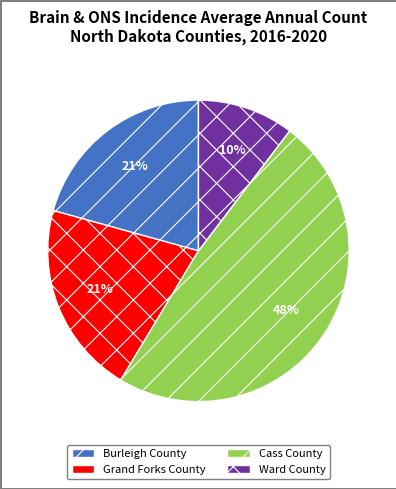

Is there a majority slice in this chart?

No